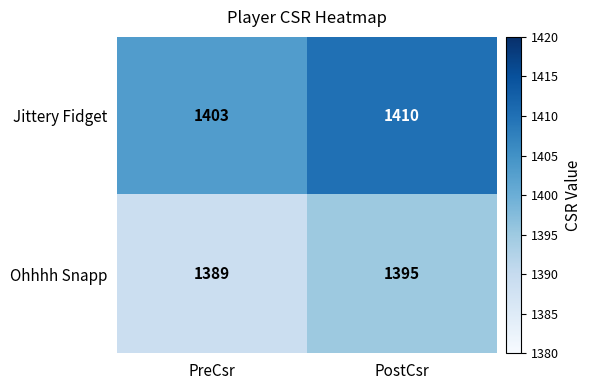

Where is Jittery Fidget nearest to the value 1406?

PreCsr